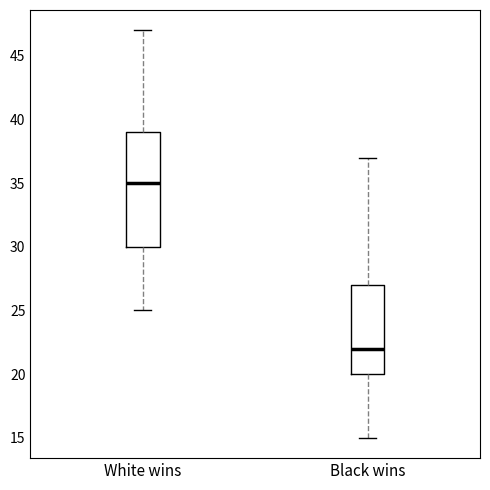

Reading left to right, transcribe this box plot: for each box, give where its median line is, the range the box spans, and where its two whiskers end, as read against the y-axis. The values are not printed on the chart, so give them approximately, as read against the axis.

White wins: median 35, box 30 to 39, whiskers 25 to 47
Black wins: median 22, box 20 to 27, whiskers 15 to 37